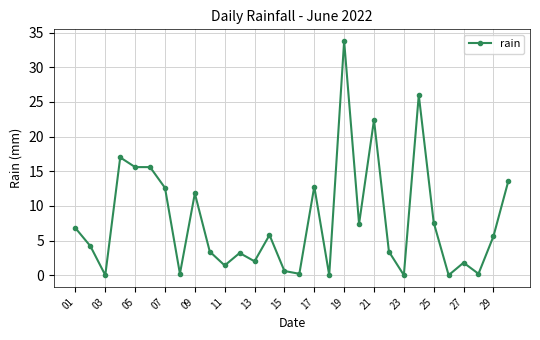

What is the greatest value displayed?

33.8